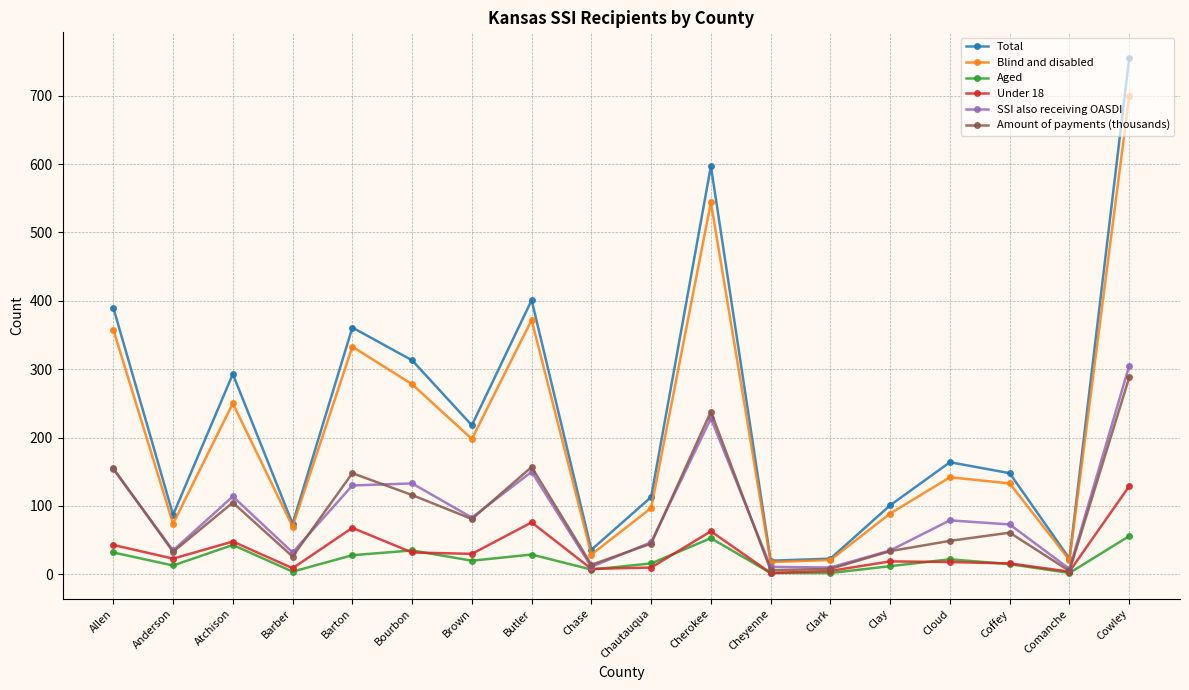

How many interior local peaks does the Blind and disabled series have?

5